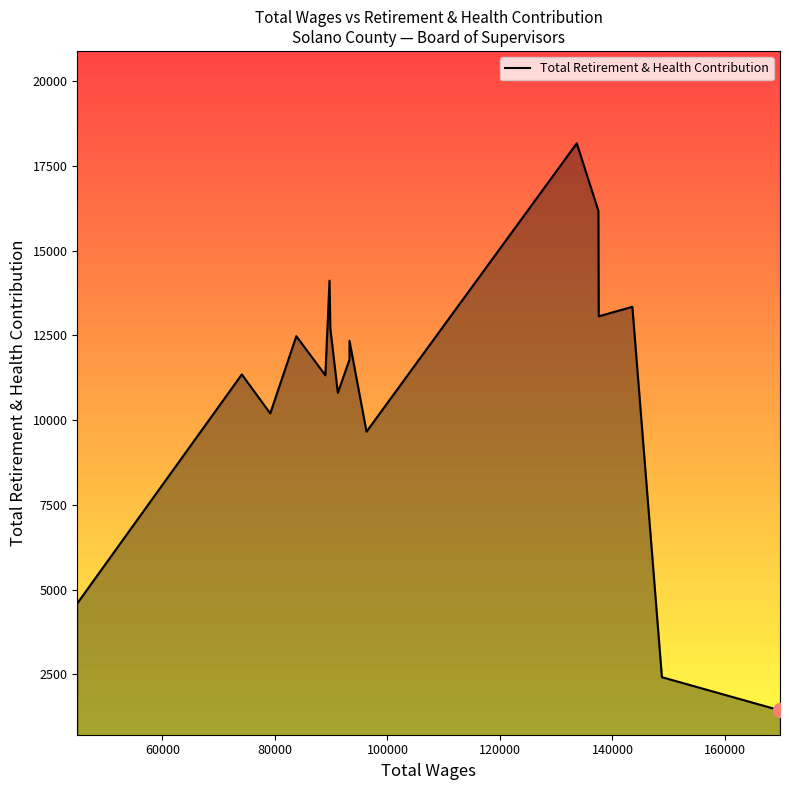

What is the difference between the maximum and minimum values?

16733